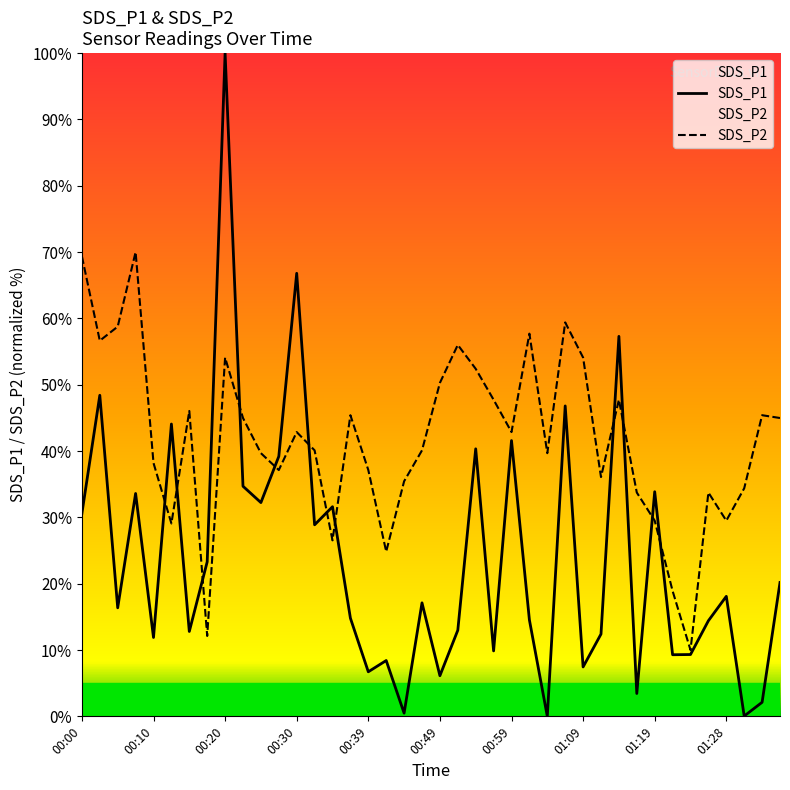

What is the spread (max minus min) of values at 00:27?

2.1